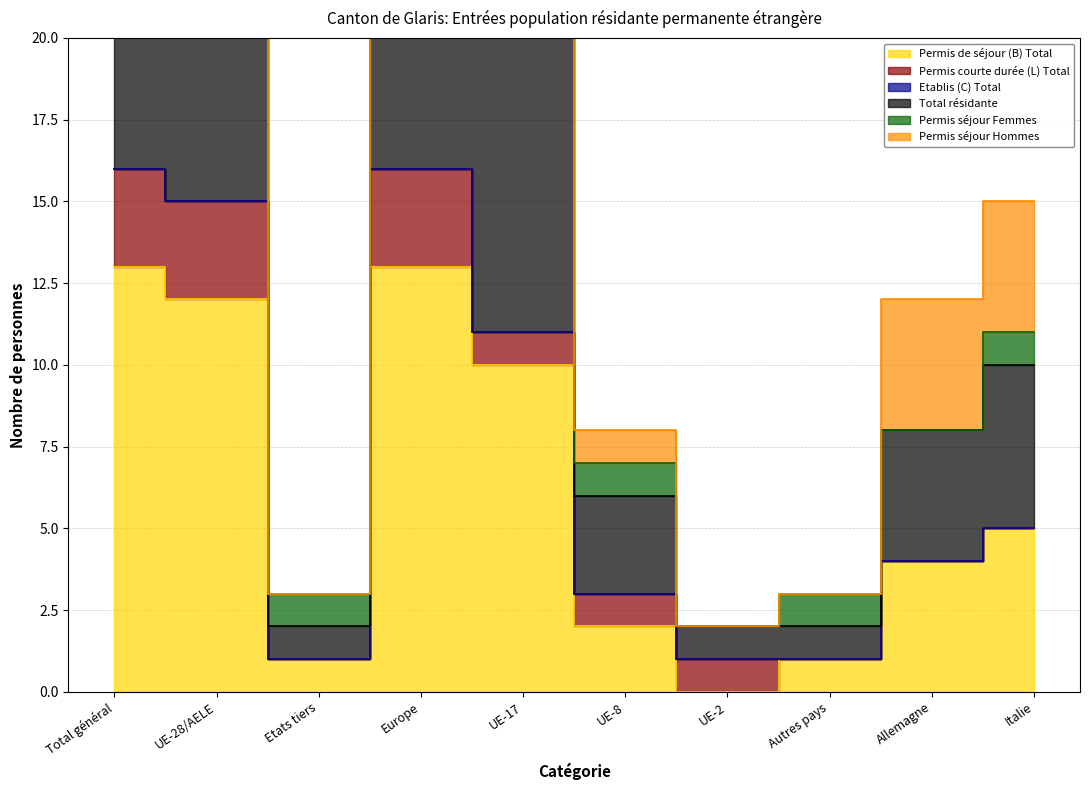

The value of Permis séjour Hommes at Etats tiers is 3. True or false?

True